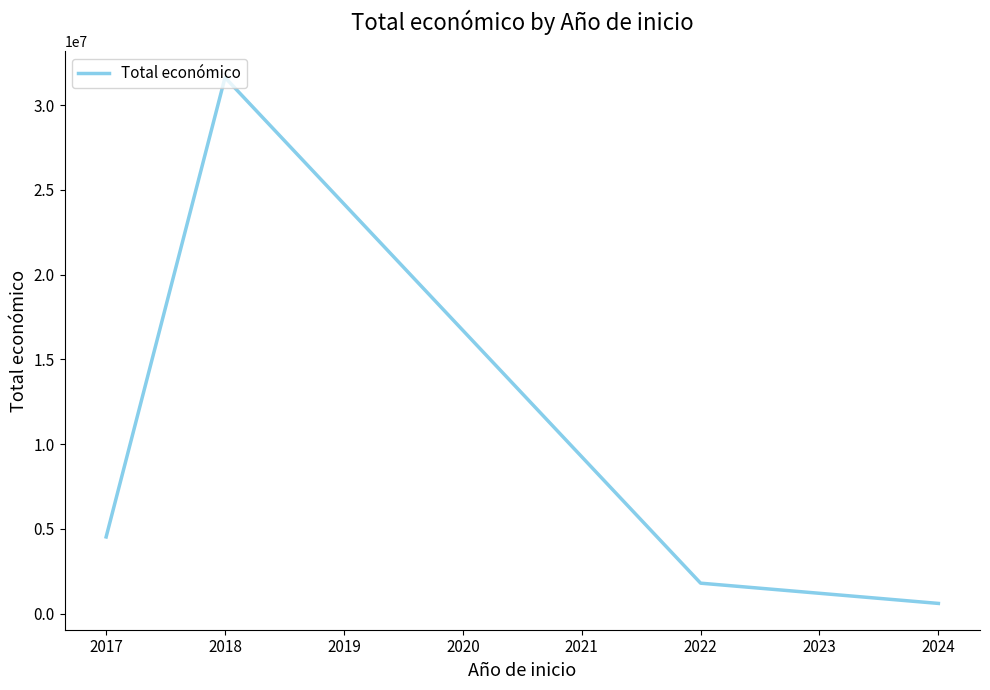

What is the sum of the values at 2017 and 2018?

36154295